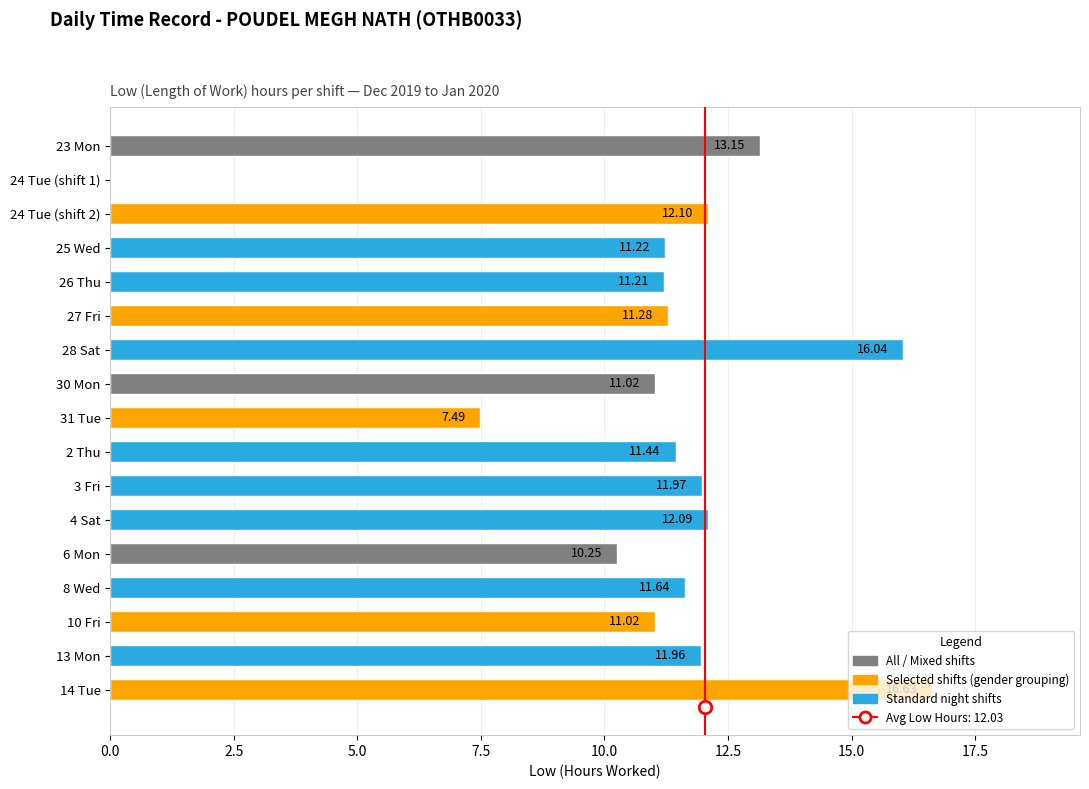

Approximately how many times larger is the value at 4 Sat compared to 27 Fri?

1.1